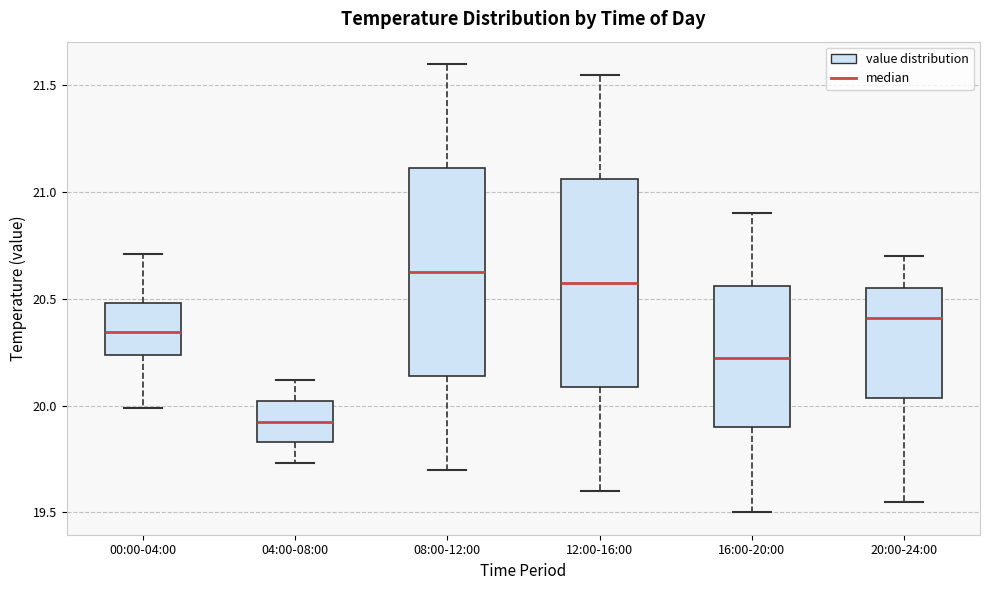

Reading left to right, transcribe this box plot: for each box, give where its median line is, the range the box spans, and where its two whiskers end, as read against the y-axis. The values are not printed on the chart, so give them approximately, as read against the axis.

00:00-04:00: median 20.35, box 20.25 to 20.50, whiskers 20.00 to 20.70
04:00-08:00: median 19.95, box 19.85 to 20.00, whiskers 19.75 to 20.10
08:00-12:00: median 20.65, box 20.15 to 21.10, whiskers 19.70 to 21.60
12:00-16:00: median 20.60, box 20.10 to 21.05, whiskers 19.60 to 21.55
16:00-20:00: median 20.25, box 19.90 to 20.55, whiskers 19.50 to 20.90
20:00-24:00: median 20.40, box 20.05 to 20.55, whiskers 19.55 to 20.70